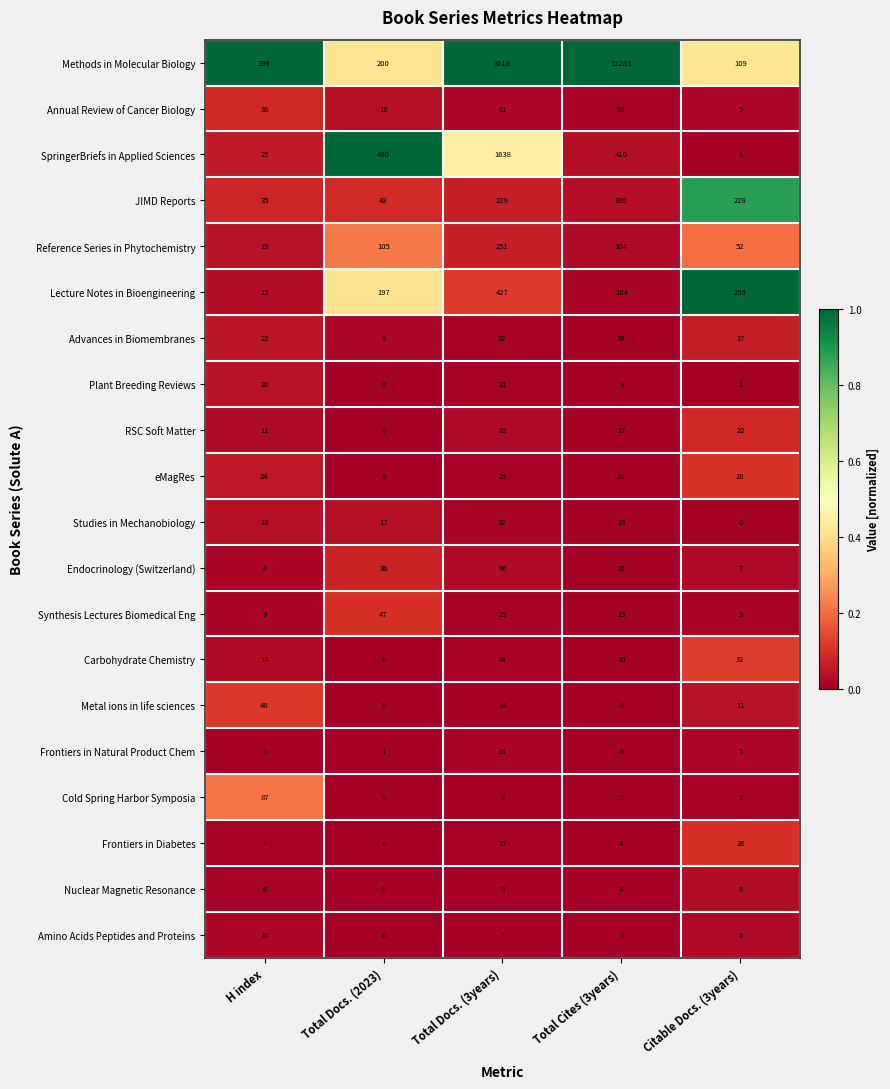

At which category does the chart reach its peak across all series?

Total Cites (3years)